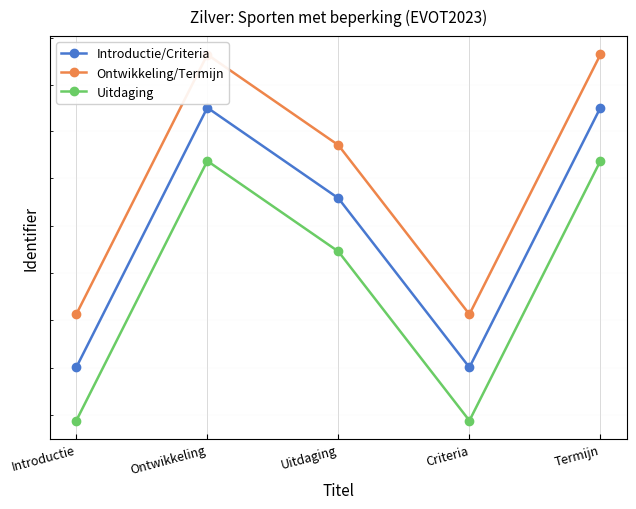

The Ontwikkeling/Termijn series shows 11846142.2 at Termijn. True or false?

False